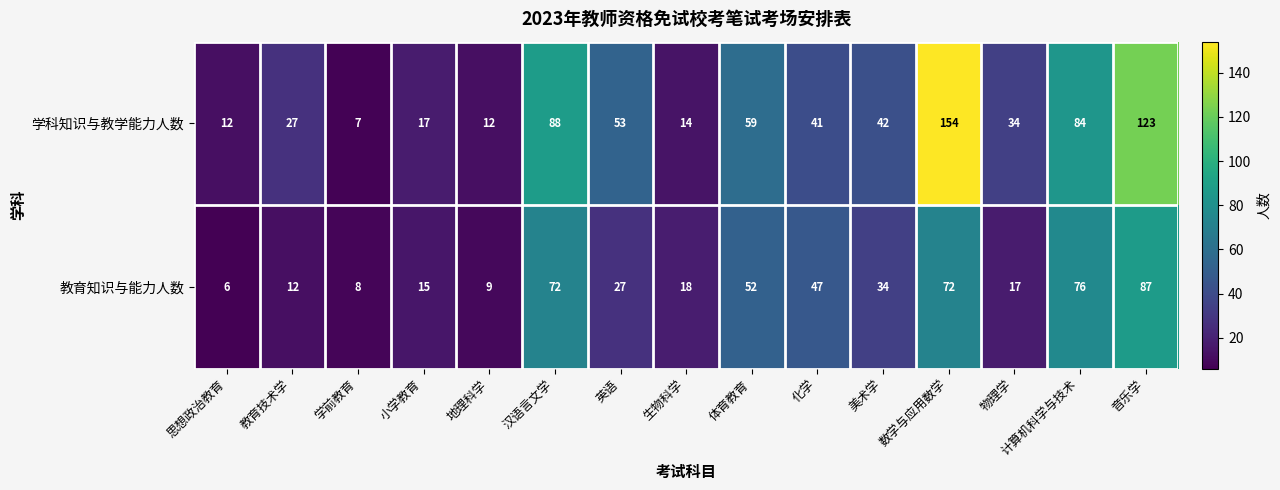

At how many categories does at least one series exceed 115?

2